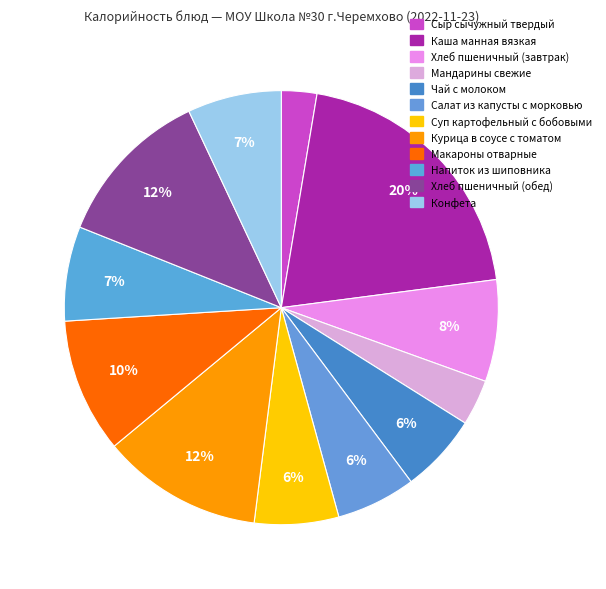

Is there a majority slice in this chart?

No